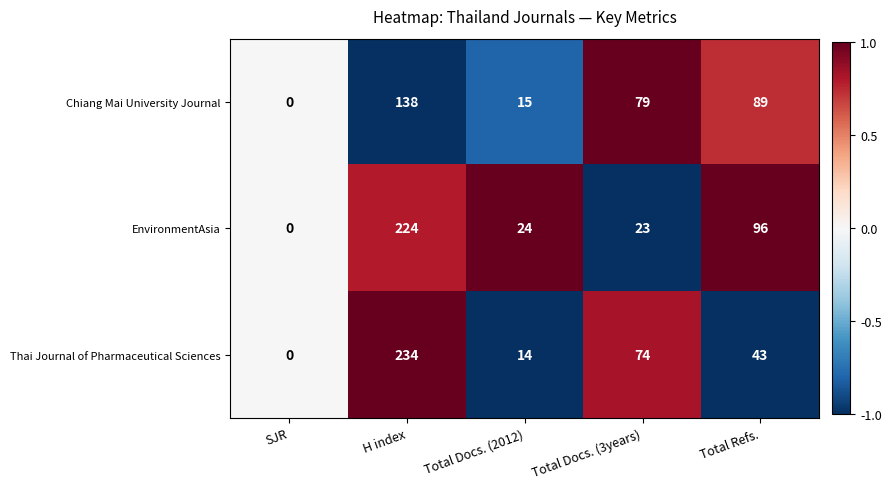

Which label corresponds to the smallest value in the chart?

SJR